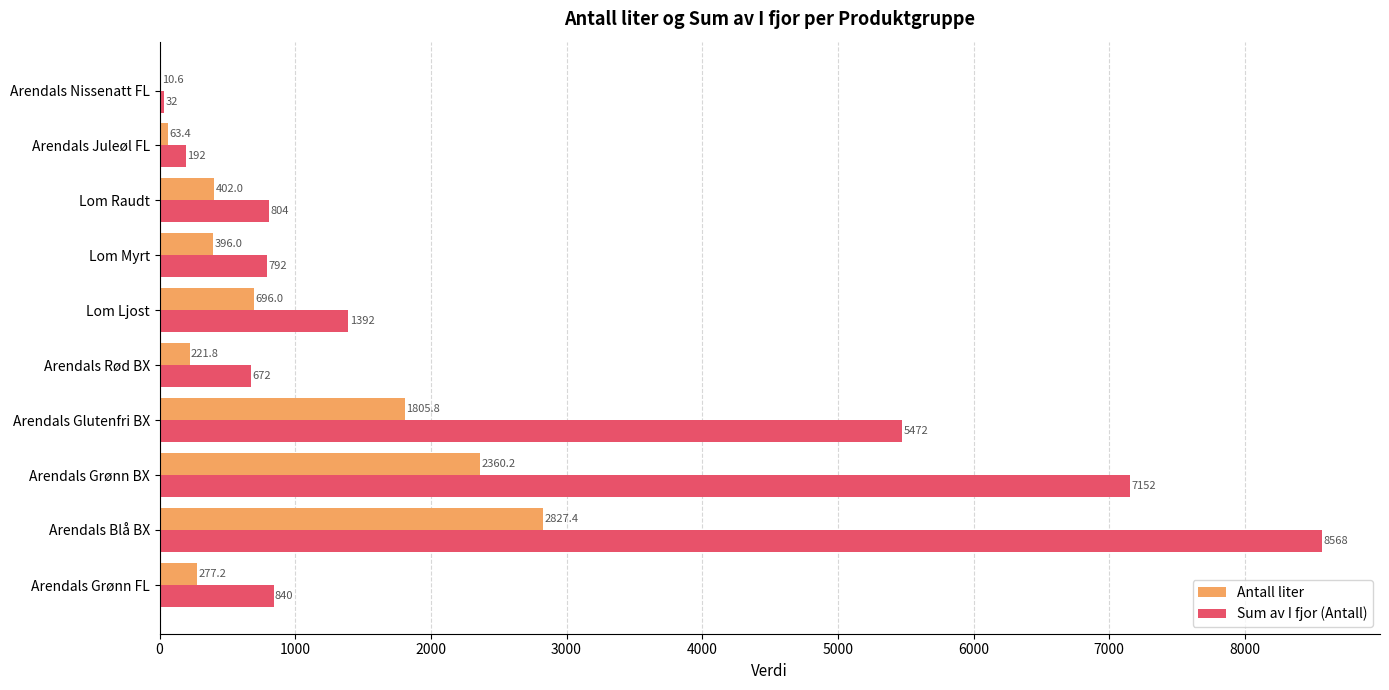

At which category is the sum across all series the highest?

Arendals Blå BX